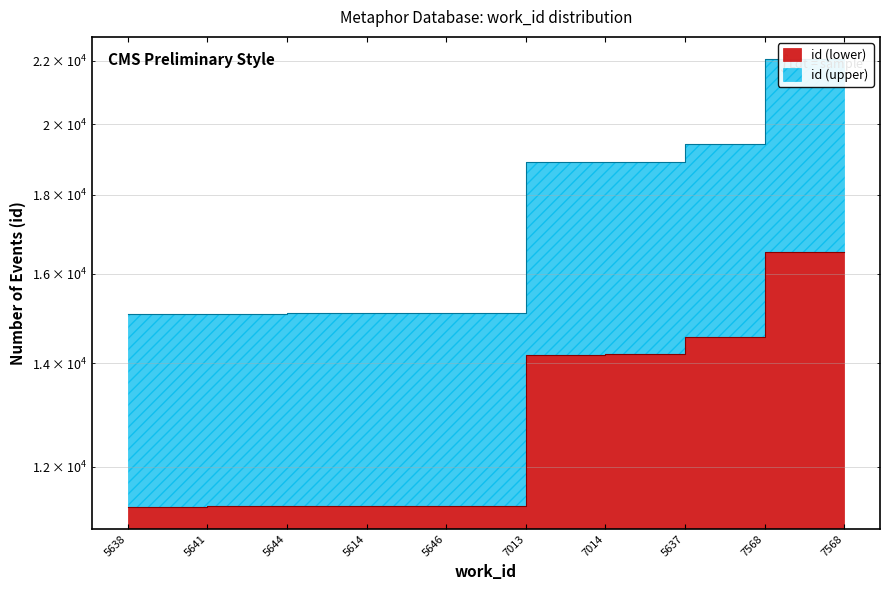

What is the label of the 7th point from the right?

5614